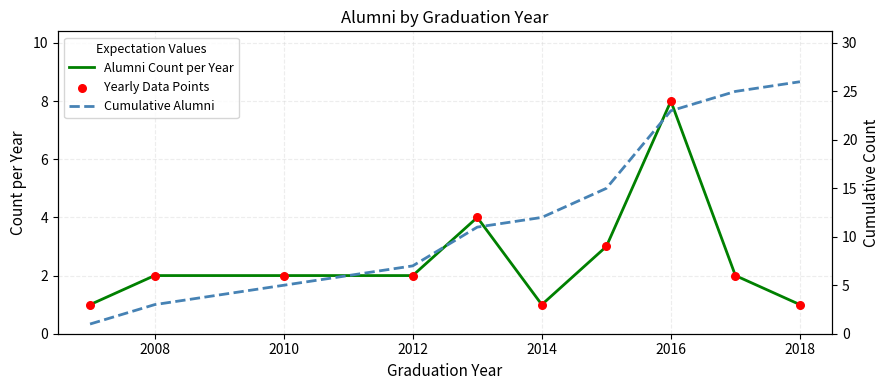

Which series contains the lowest Y value?

Alumni Count per Year